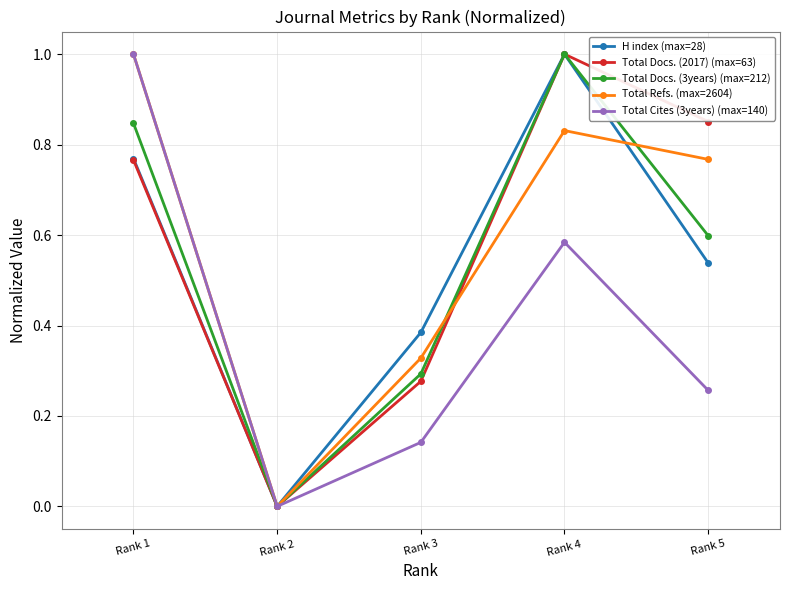

What is the total value across all series at Rank 3?

1.4